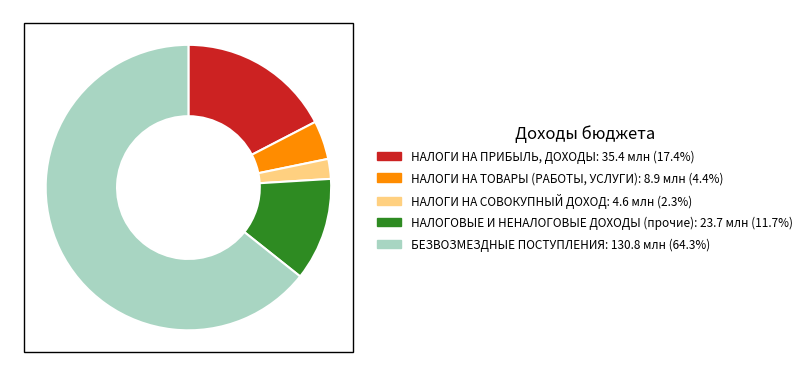

Do НАЛОГИ НА ПРИБЫЛЬ, ДОХОДЫ and НАЛОГИ НА СОВОКУПНЫЙ ДОХОД together represent more than half of the pie?

No